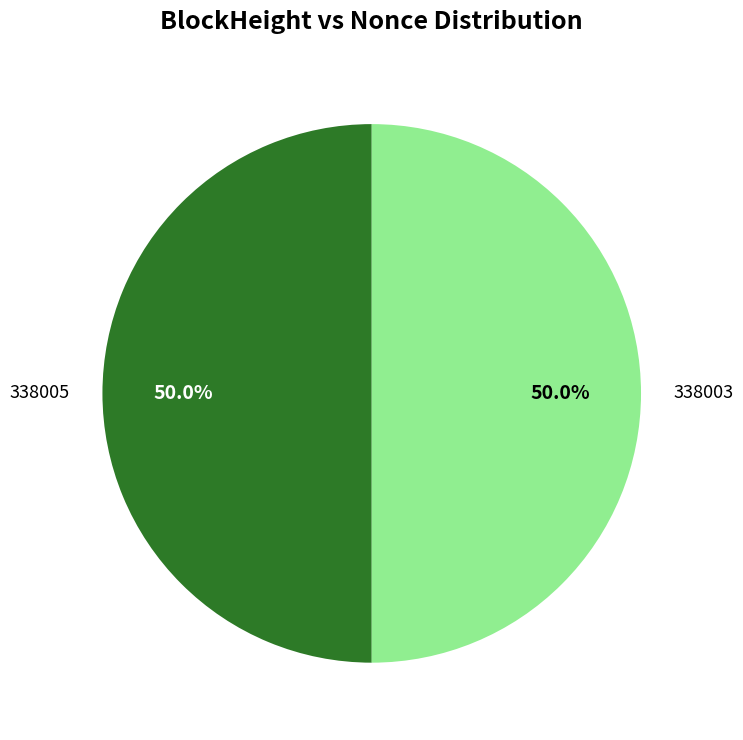

Is the sum of 338005 and 338003 greater than half?

Yes